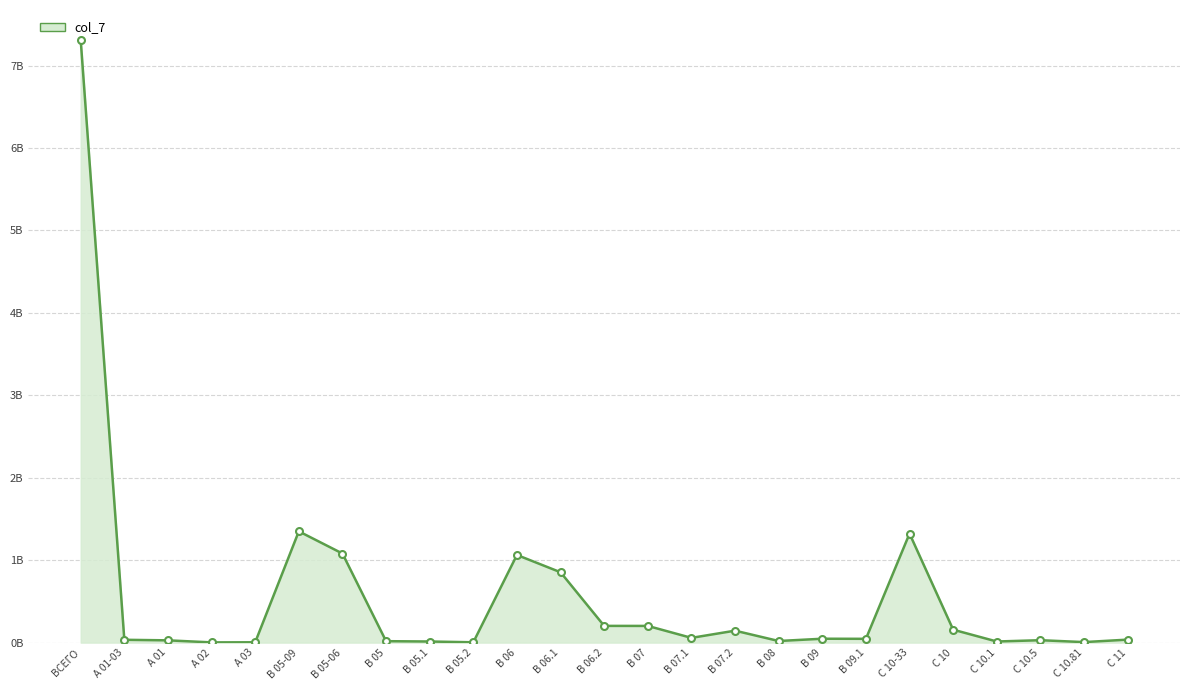

At which label does the data first exceed 45969665?

ВСЕГО